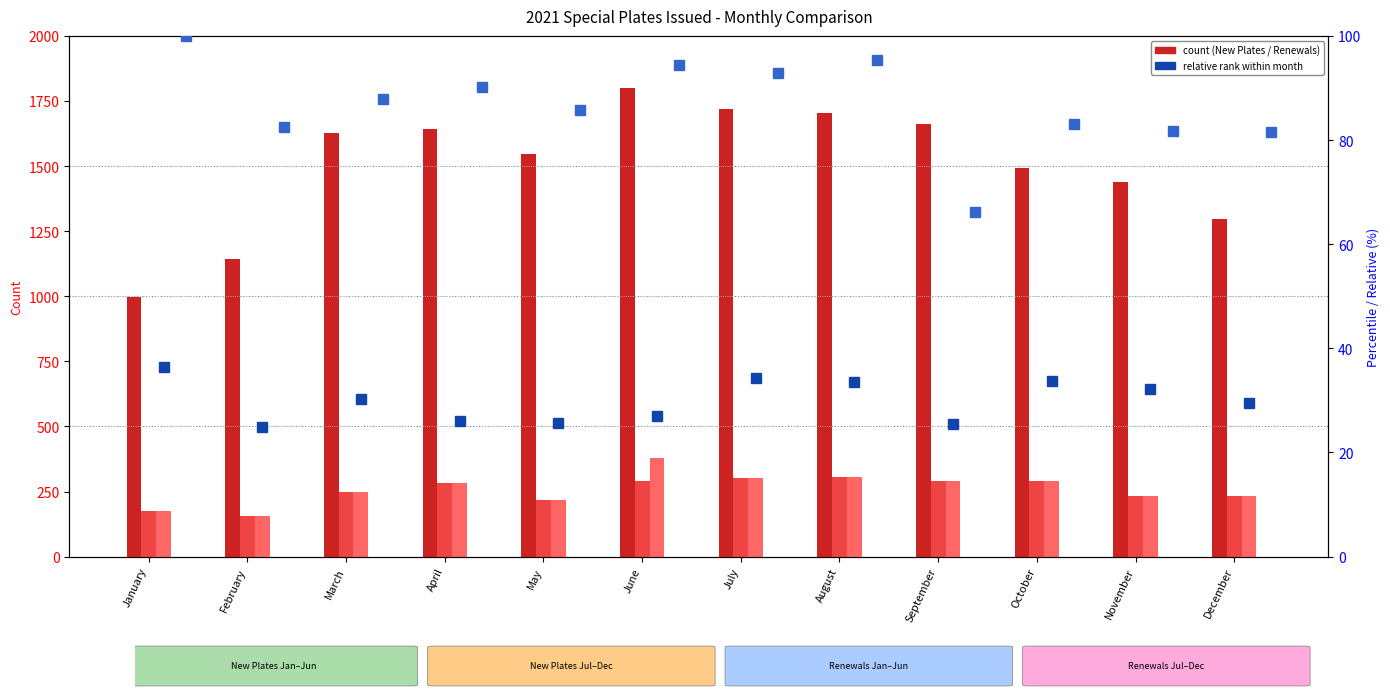

True or false: Renewals - Famous Potatoes has a value of 26.1 at April.

True